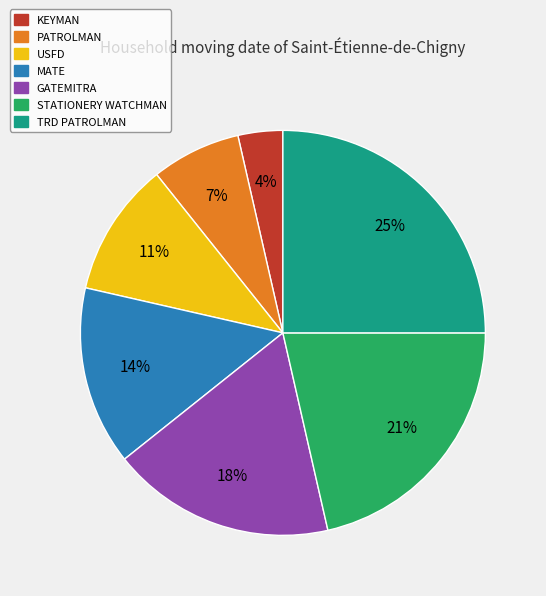

Which category has the smallest portion of the pie?

KEYMAN